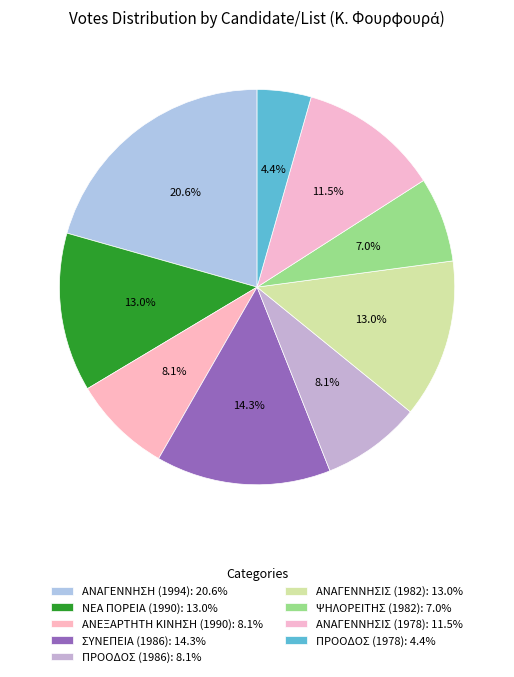

To the nearest percent, what is the average slice percentage?

11%